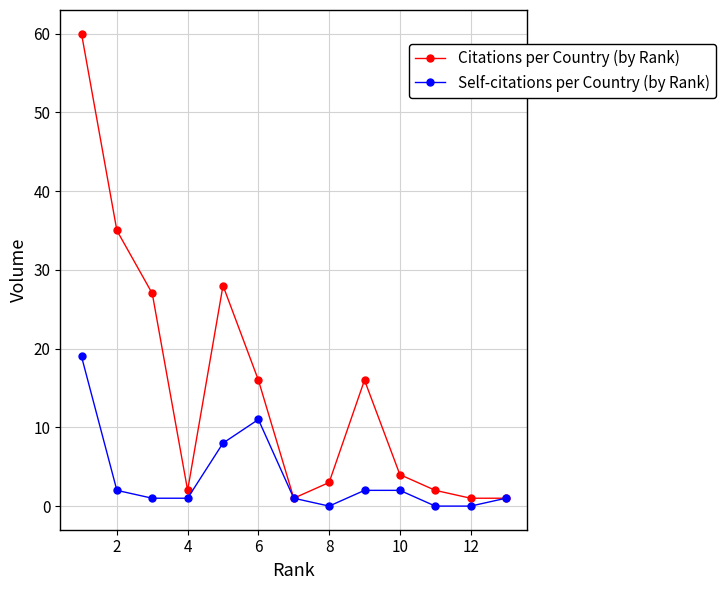

Rank the series by their average value, from highest to lowest.

Citations per Country (by Rank), Self-citations per Country (by Rank)